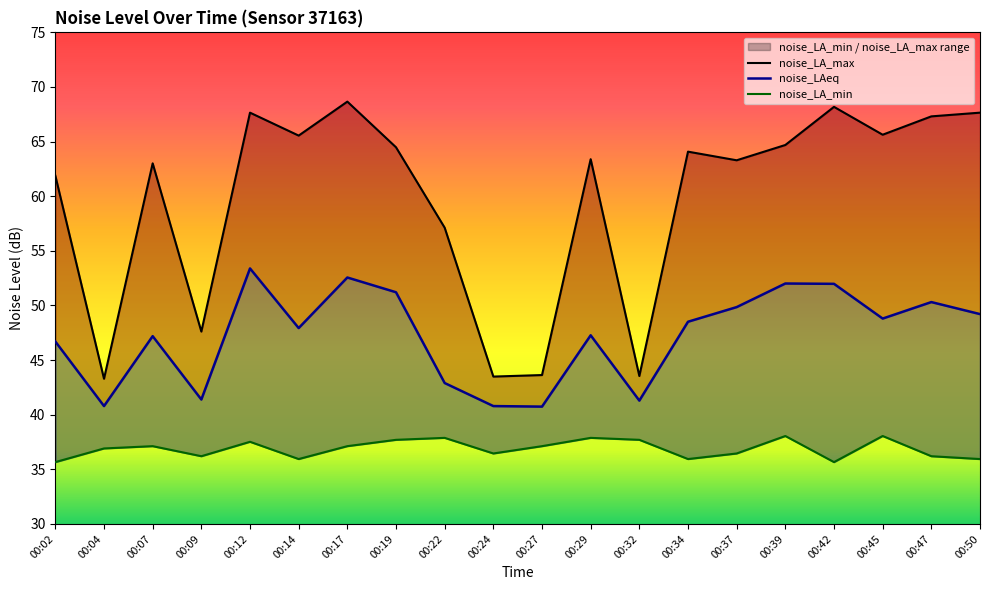

The noise_LA_max series shows 92.5 at 00:22. True or false?

False